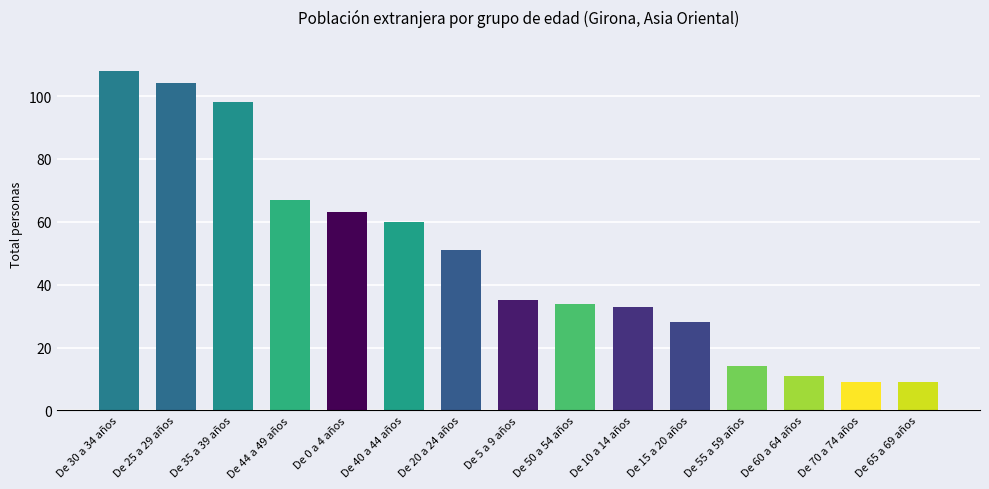

What is the greatest value displayed?

108